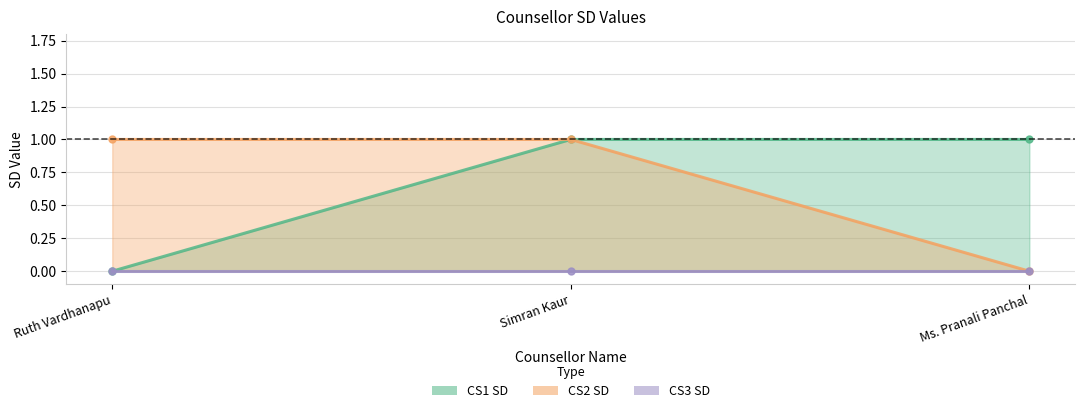

Rank the categories by CS1 SD value from lowest to highest.

Ruth Vardhanapu, Simran Kaur, Ms. Pranali Panchal